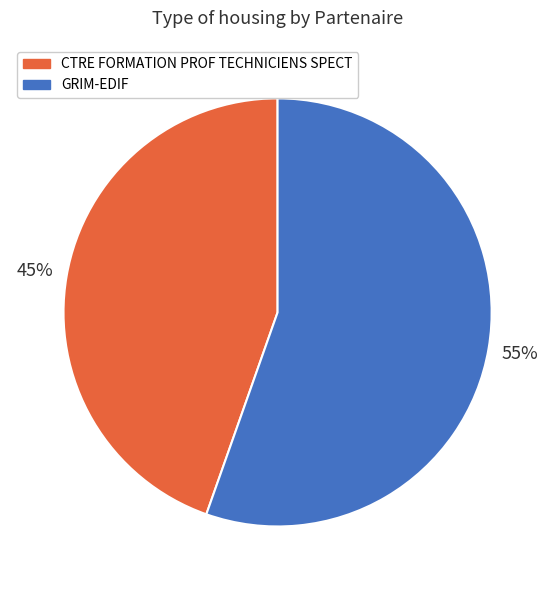

Is there any slice that represents more than half of the pie?

Yes